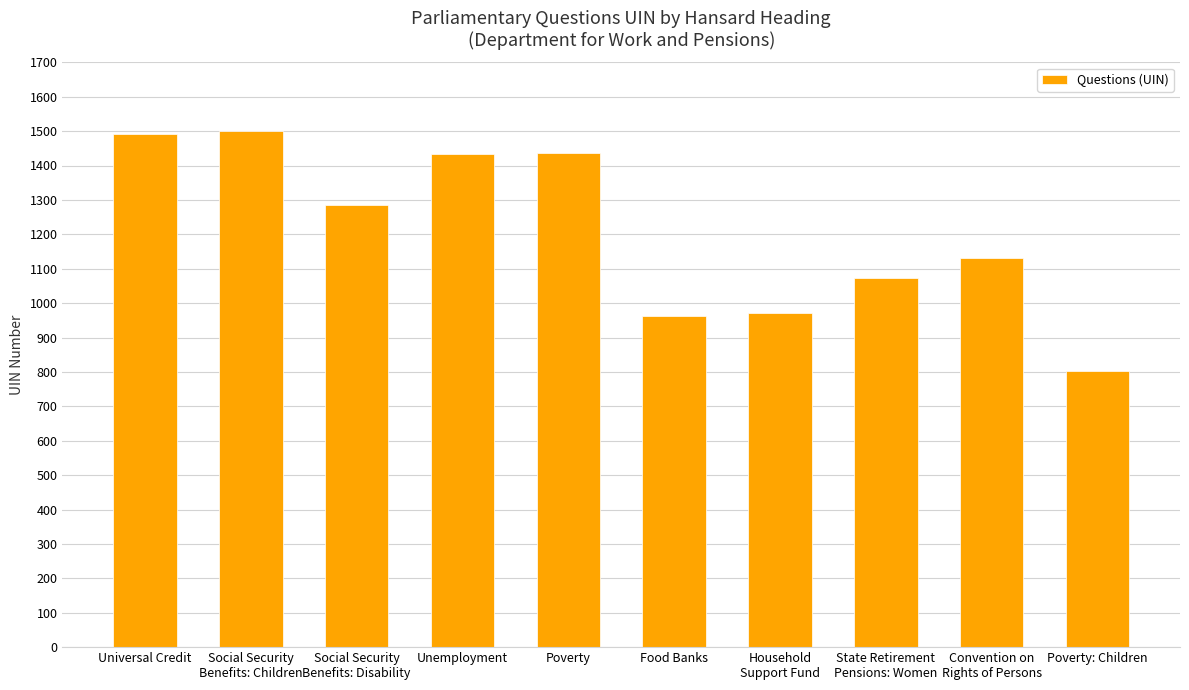

What is the sum of the values at Food Banks and Unemployment?

2394